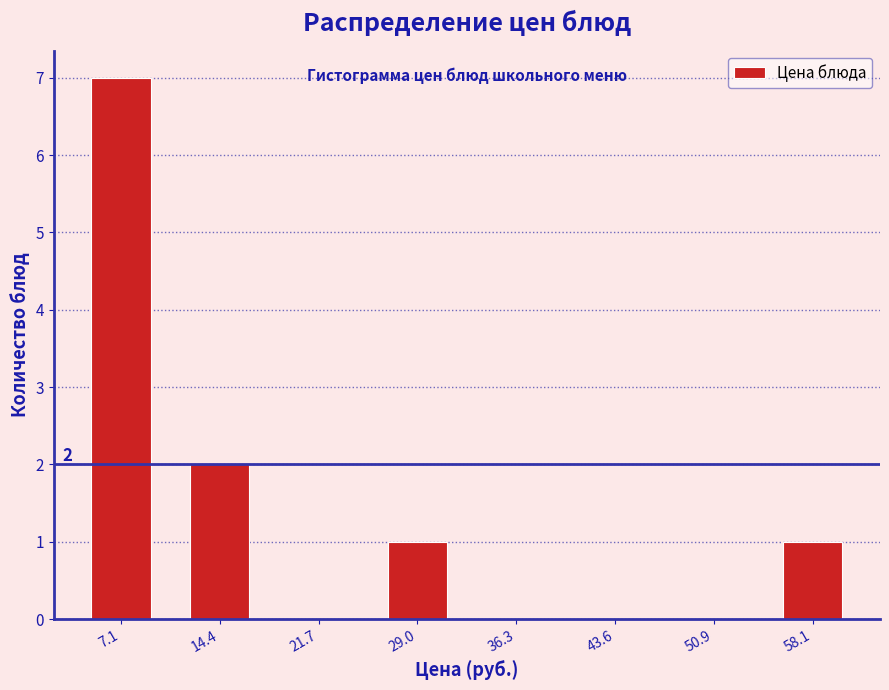

Over which range of the x-axis is the bar tallest?

4 to 11